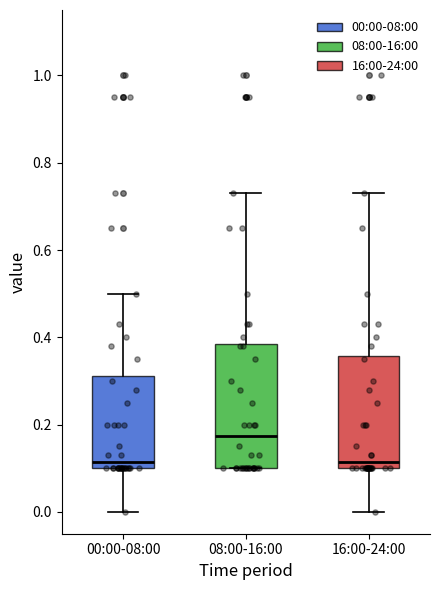

Where does the upper whisker of the box for 08:00-16:00 end on the y-axis? The values are not printed on the chart, so give them approximately, as read against the axis.

0.74